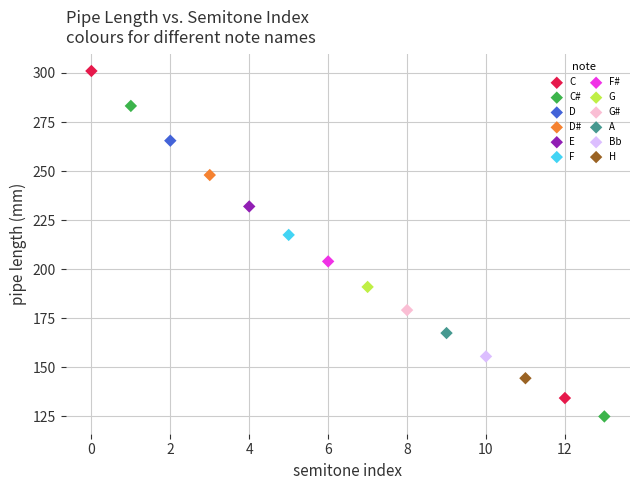

Which series contains the highest Y value?

C